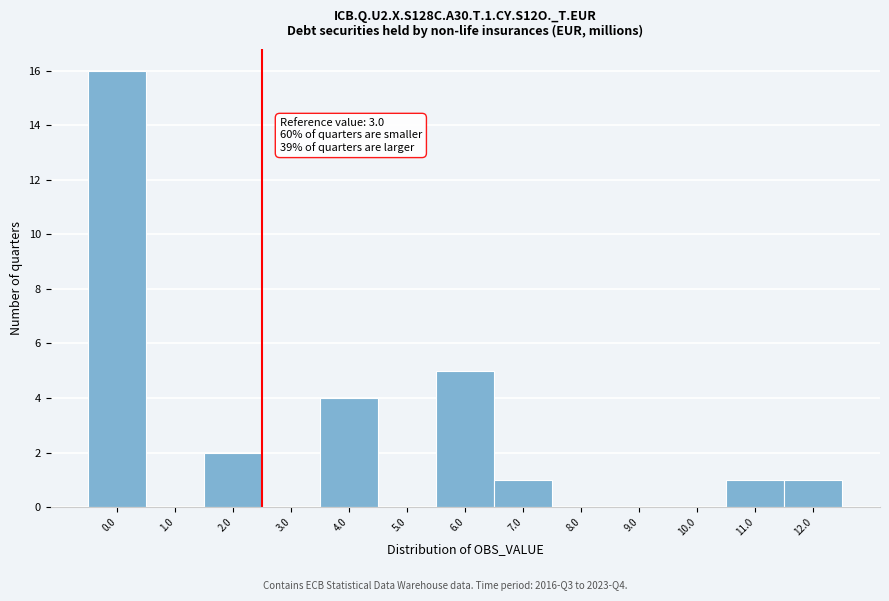

Reading left to right, what are all the values shown in this chart?

0.0=16	1.0=0	2.0=2	3.0=0	4.0=4	5.0=0	6.0=5	7.0=1	8.0=0	9.0=0	10.0=0	11.0=1	12.0=1